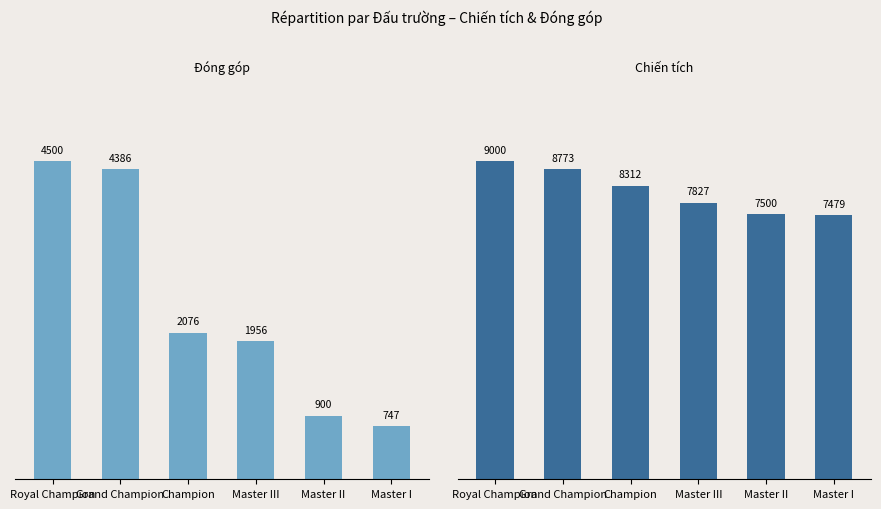

What is the difference between the maximum and second lowest values in the Đóng góp series?

3600